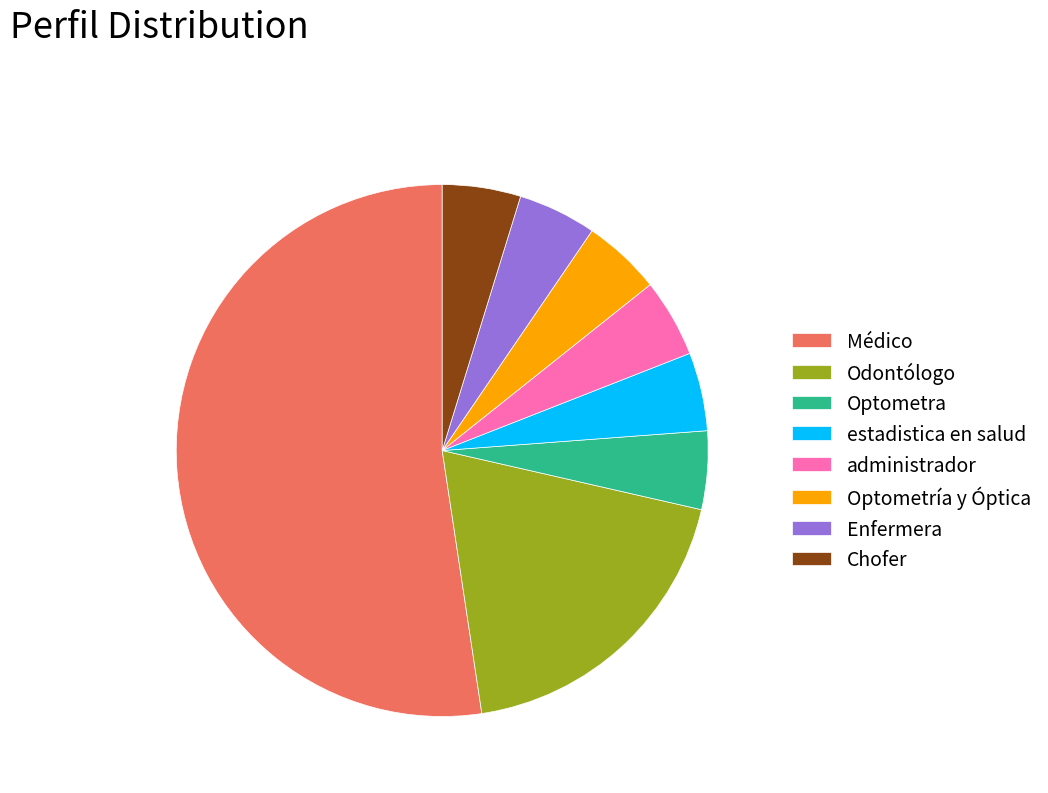

How many slices are in this pie chart?

8